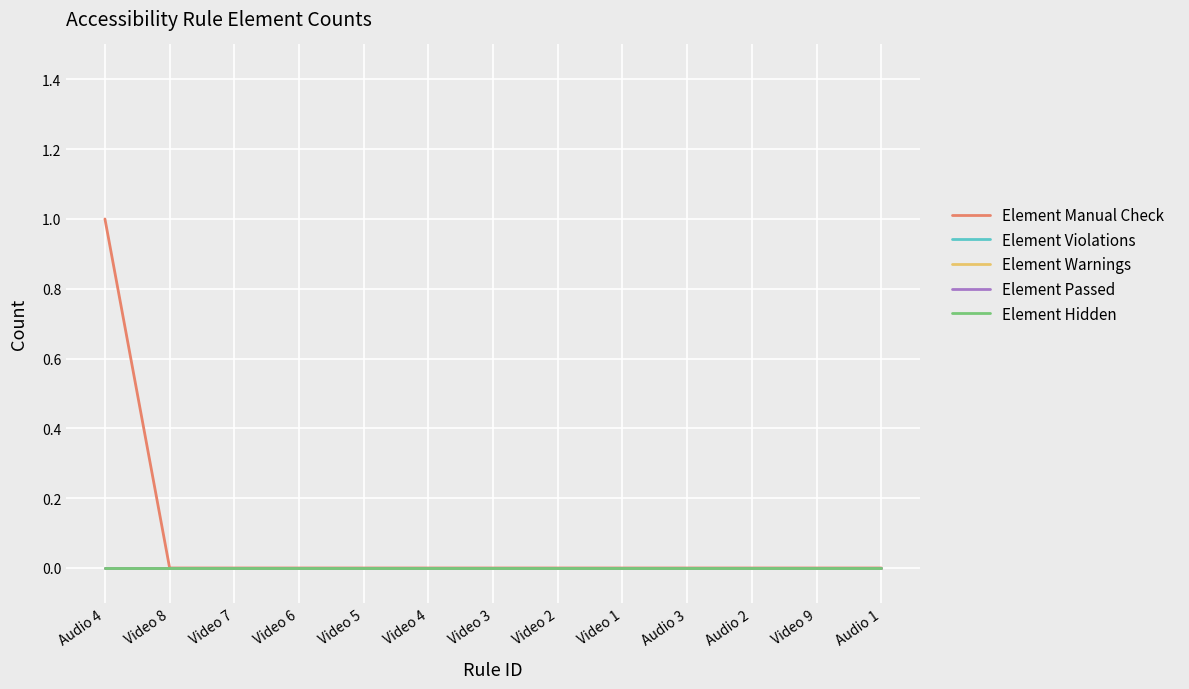

What is the maximum value shown in the chart?

1